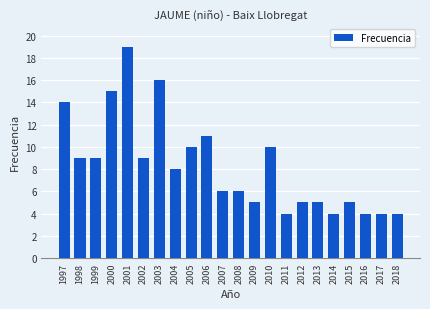

What is the greatest value displayed?

19